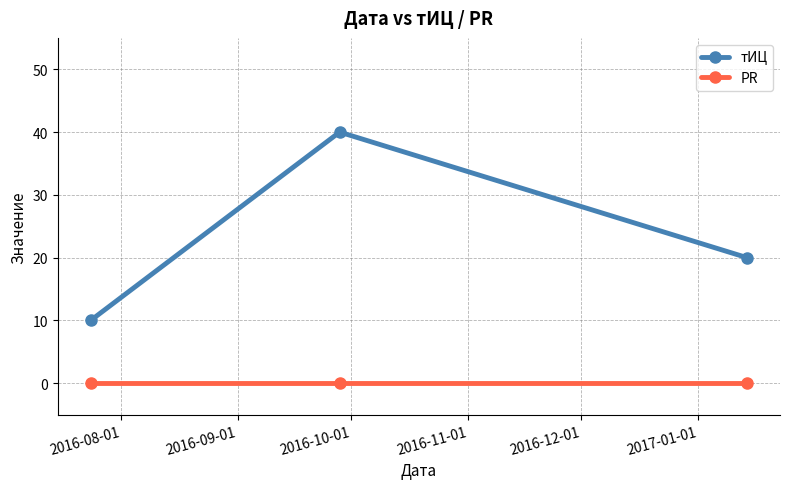

Which series has the largest total across all categories?

тИЦ